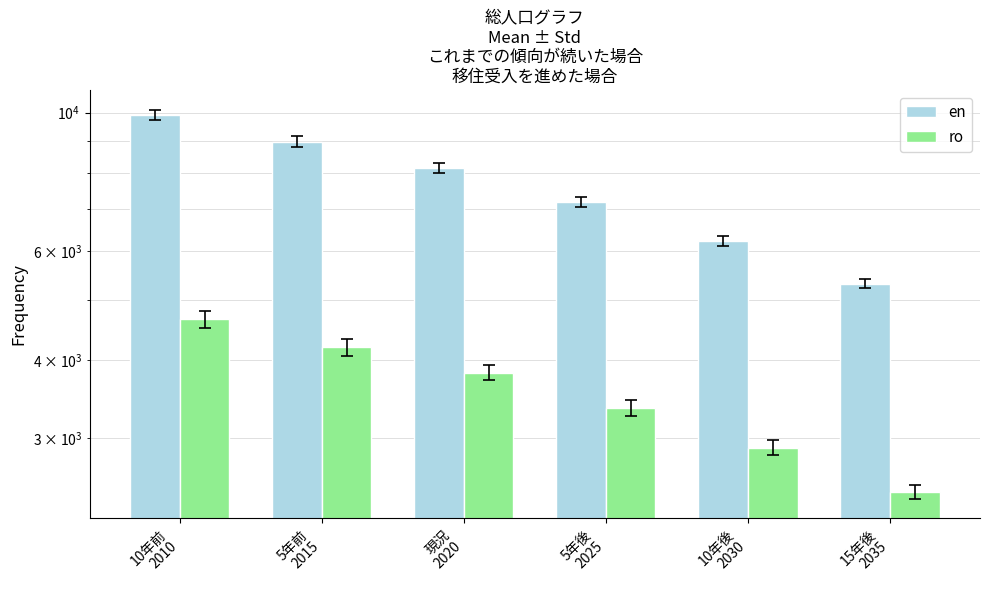

How many series are shown in this chart?

2